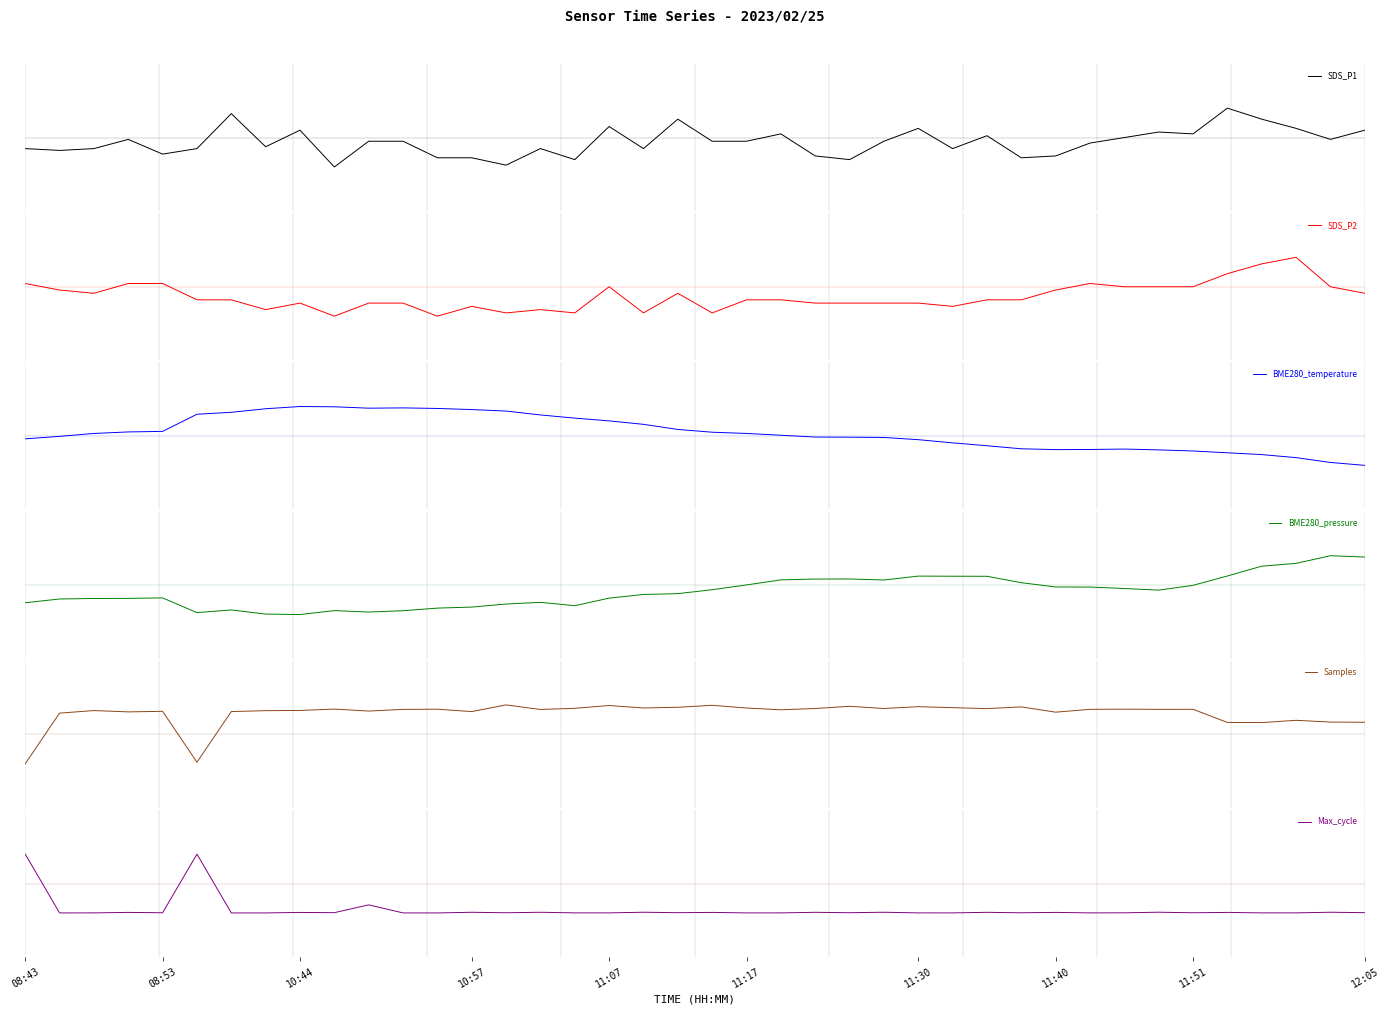

The value of BME280_pressure at 11 is -0.3. True or false?

False